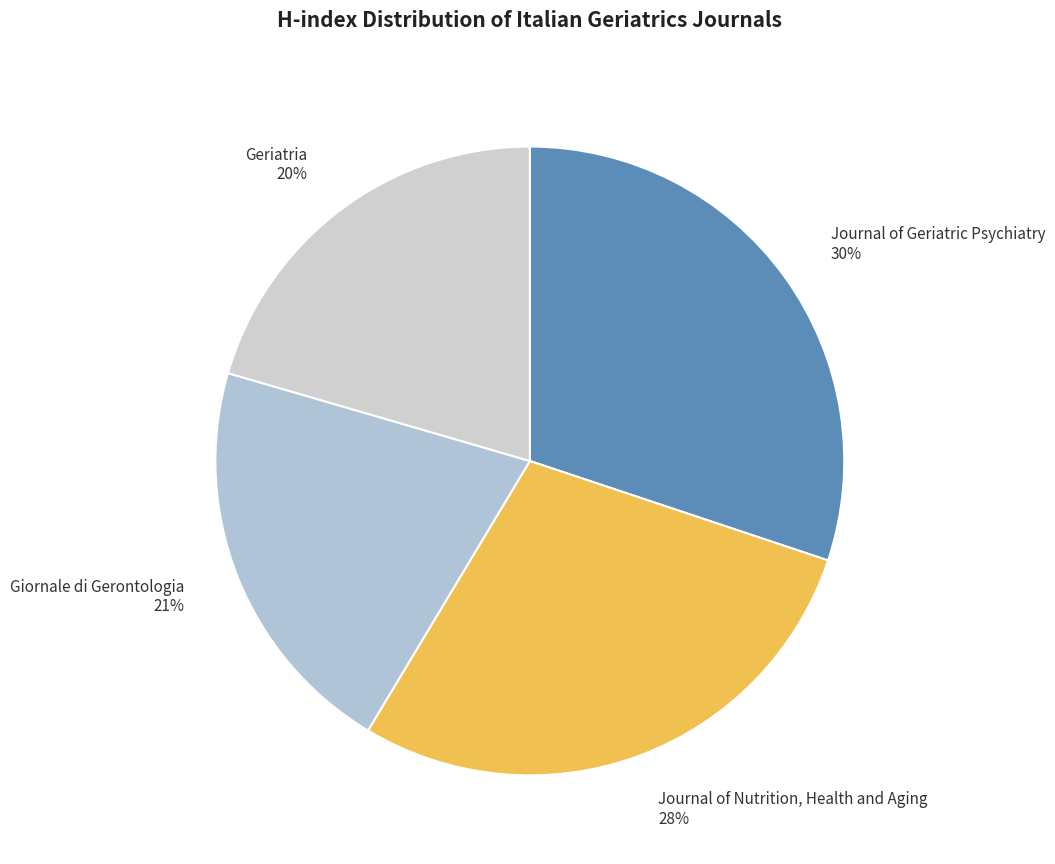

What is the largest slice in the pie chart?

Journal of Geriatric Psychiatry